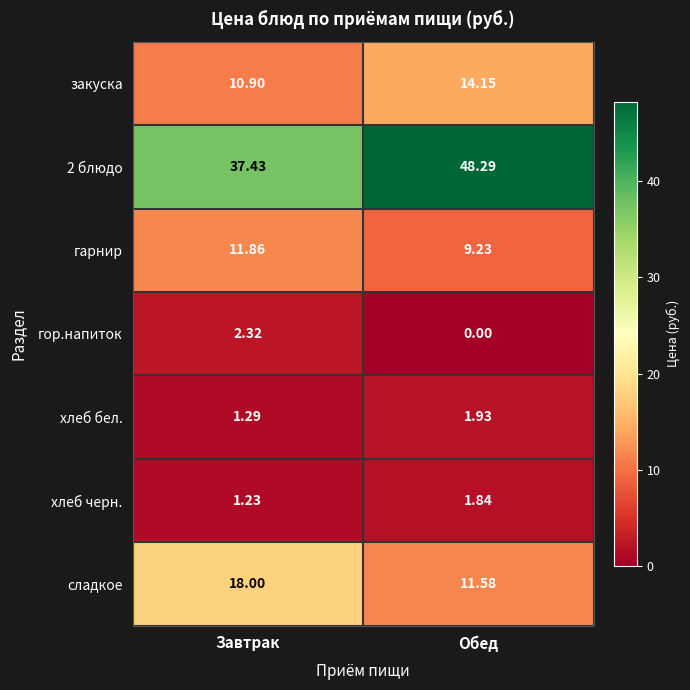

Which series has the widest spread of values?

2 блюдо